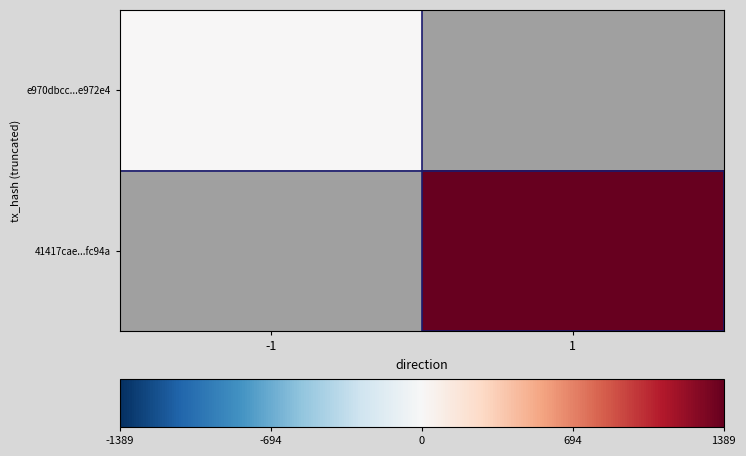

How many distinct data groups are displayed?

2